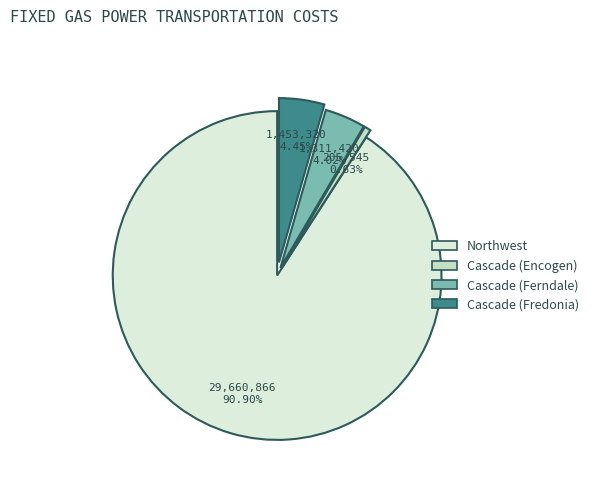

To the nearest percent, what is the combined percentage of Cascade (Fredonia) and Northwest?

95%